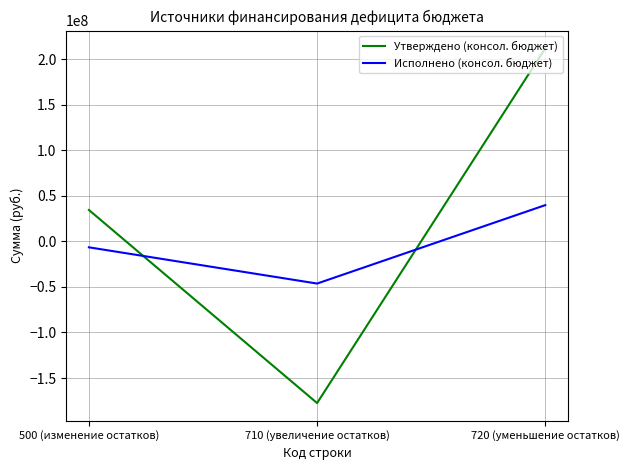

What is the approximate value of Утверждено (консол. бюджет) at 710 (увеличение остатков)?

-177418132.9